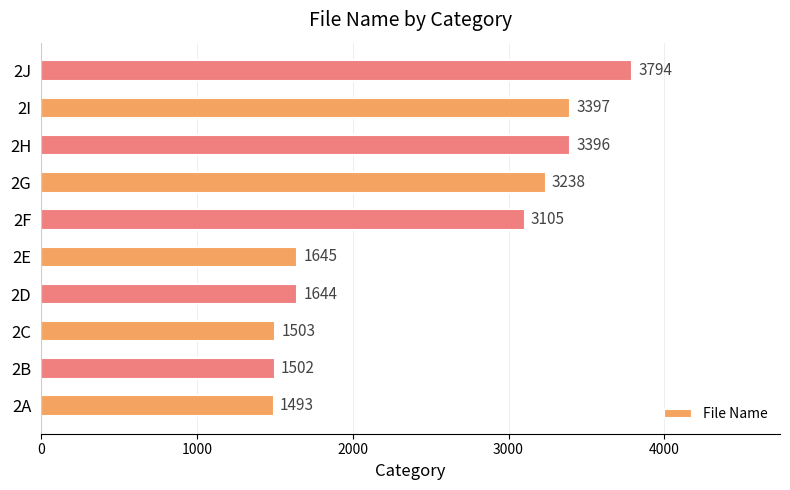

How many bars are there in total?

10